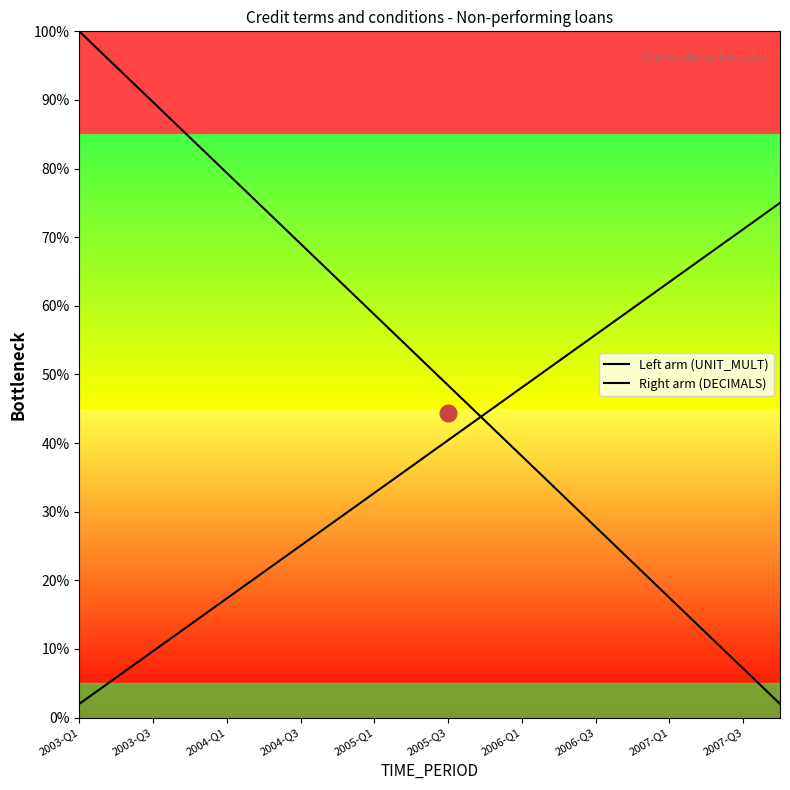

What is the value of the Left arm (UNIT_MULT) point at the 2nd from the left?

94.8